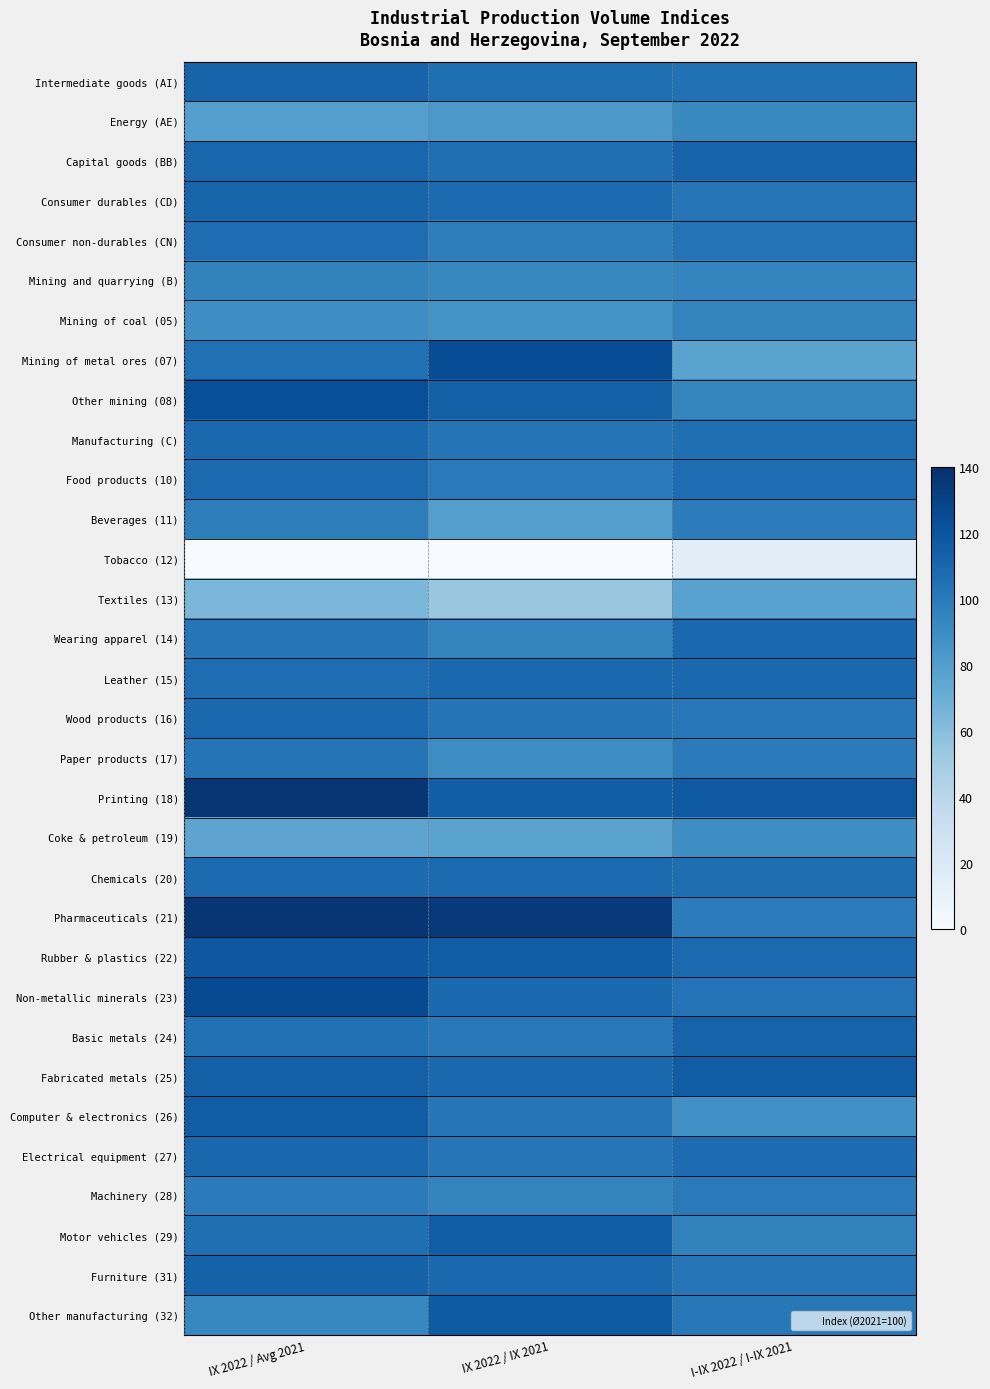

Which category has the highest value across all series?

IX 2022 / Avg 2021